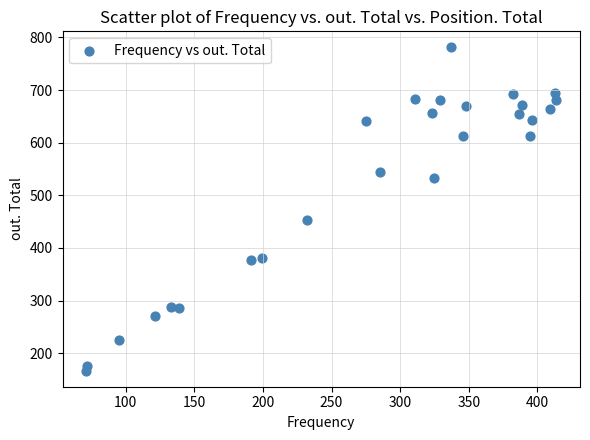

What Y value in the scatter plot is closest to 474?

453